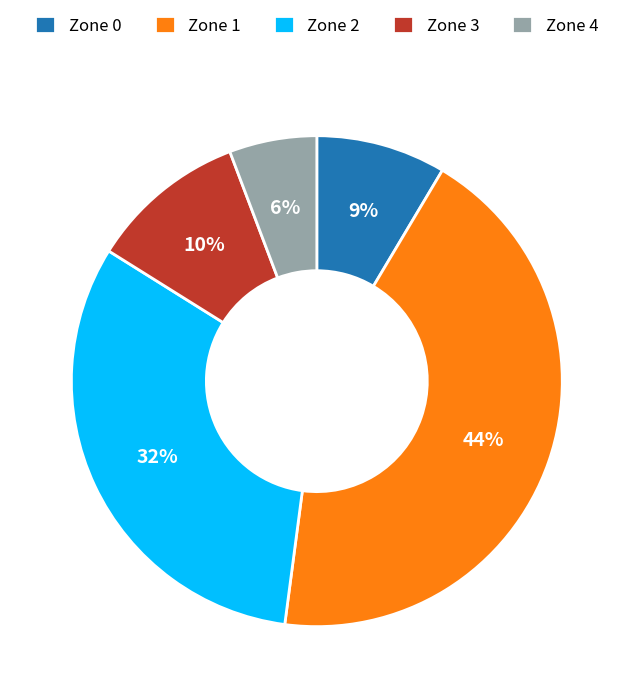

What percentage is the Zone 2 slice, to the nearest percent?

32%